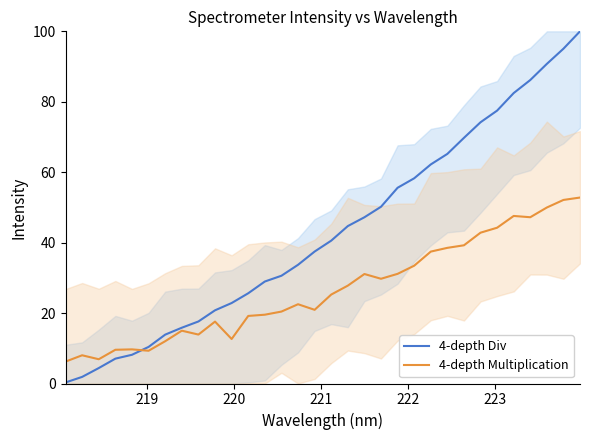

Reading left to right, list all the values displayed in this chart.

4-depth Div: 0.3	1.9	4.4	7.1	8.2	10.4	13.9	15.8	17.6	20.8	22.9	25.6	29.0	30.6	33.7	37.5	40.6	44.7	47.2	50.2	55.6	58.3	62.2	65.2	69.8	74.2	77.5	82.5	86.2	90.8	95.1	100.0
4-depth Multiplication: 6.2	8.0	6.9	9.6	9.7	9.3	12.0	15.0	13.9	17.6	12.6	19.2	19.5	20.4	22.5	20.9	25.3	27.8	31.1	29.7	31.1	33.5	37.5	38.5	39.2	42.8	44.2	47.6	47.2	50.0	52.1	52.8